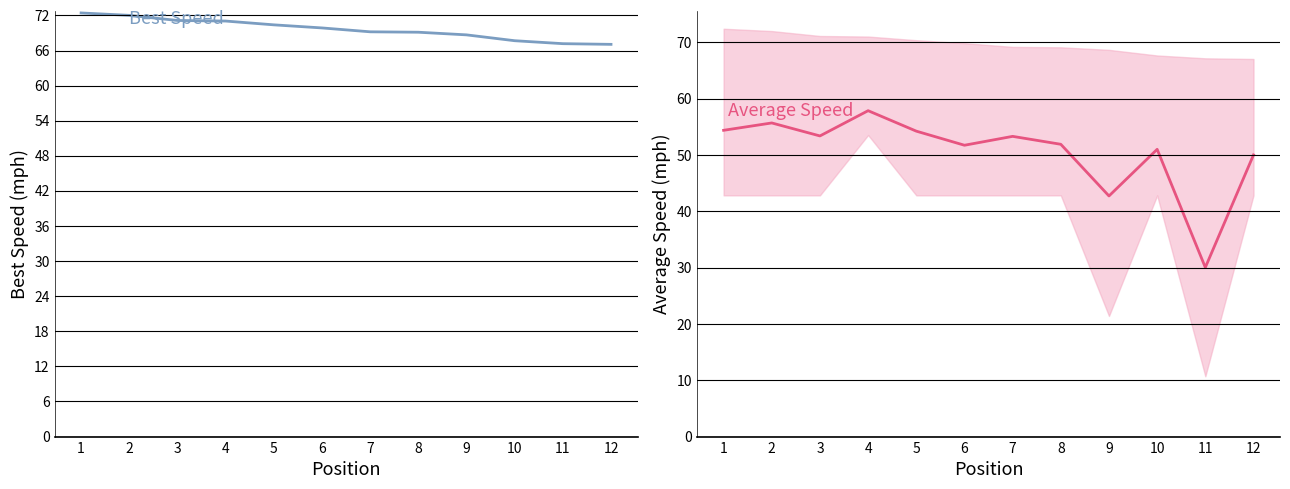

What is the minimum value shown in the chart?

30.0